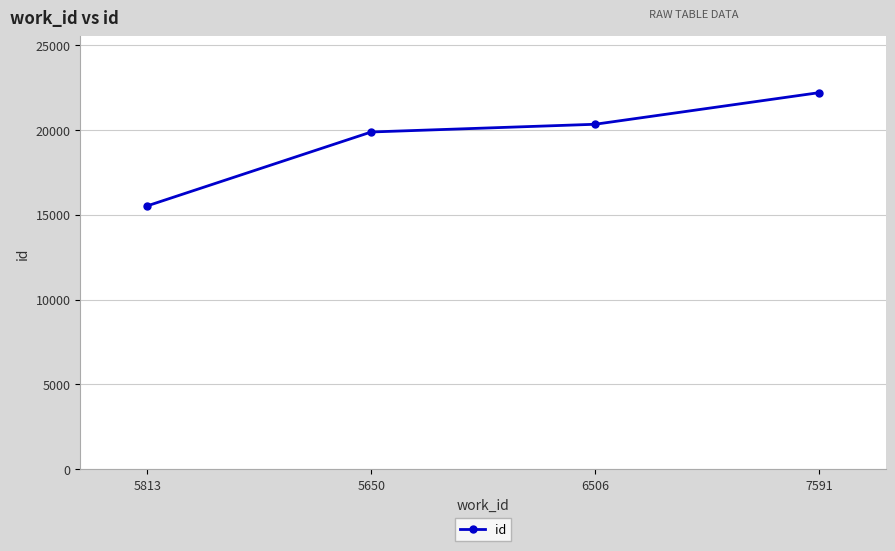

Between 6506 and 5813, which is larger?

6506